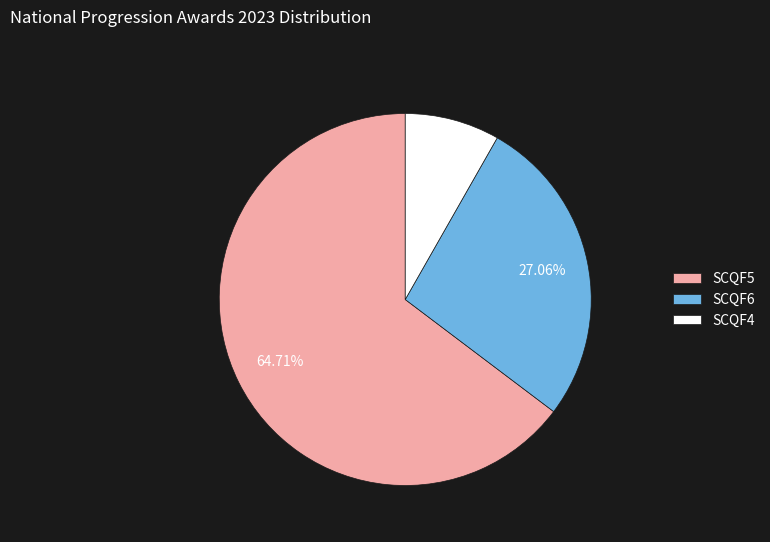

Which has a higher value, SCQF4 or SCQF6?

SCQF6